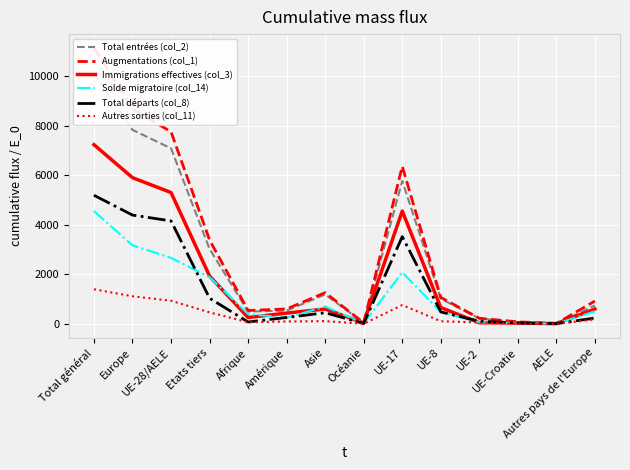

At which category does Total entrées (col_2) reach its first local peak?

Asie